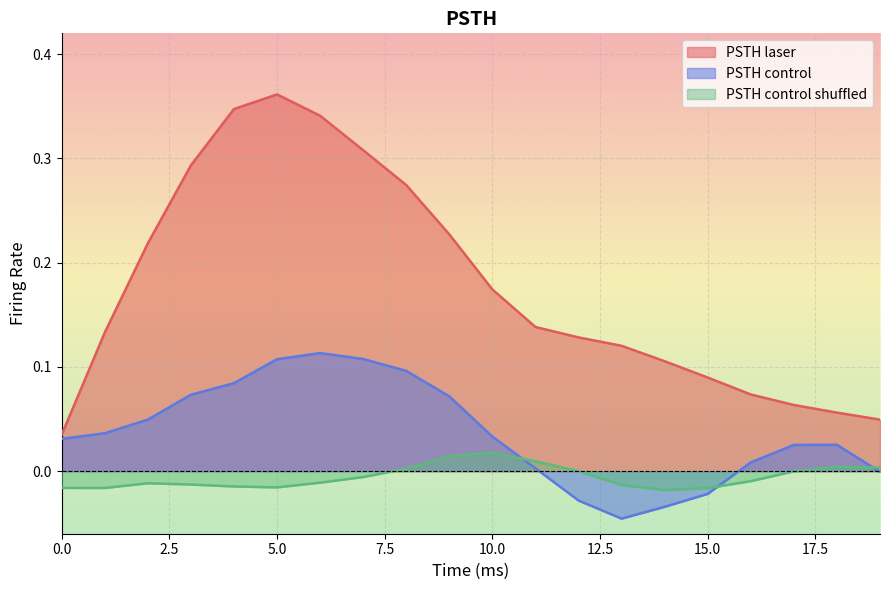

Reading right to left, extract all data points from this chart.

PSTH laser: 19=0.0	18=0.1	17=0.1	16=0.1	15=0.1	14=0.1	13=0.1	12=0.1	11=0.1	10=0.2	9=0.2	8=0.3	7=0.3	6=0.3	5=0.4	4=0.3	3=0.3	2=0.2	1=0.1	0=0.0
PSTH control: 19=-0.0	18=0.0	17=0.0	16=0.0	15=-0.0	14=-0.0	13=-0.0	12=-0.0	11=0.0	10=0.0	9=0.1	8=0.1	7=0.1	6=0.1	5=0.1	4=0.1	3=0.1	2=0.0	1=0.0	0=0.0
PSTH control shuffled: 19=0.0	18=0.0	17=-0.0	16=-0.0	15=-0.0	14=-0.0	13=-0.0	12=-0.0	11=0.0	10=0.0	9=0.0	8=0.0	7=-0.0	6=-0.0	5=-0.0	4=-0.0	3=-0.0	2=-0.0	1=-0.0	0=-0.0